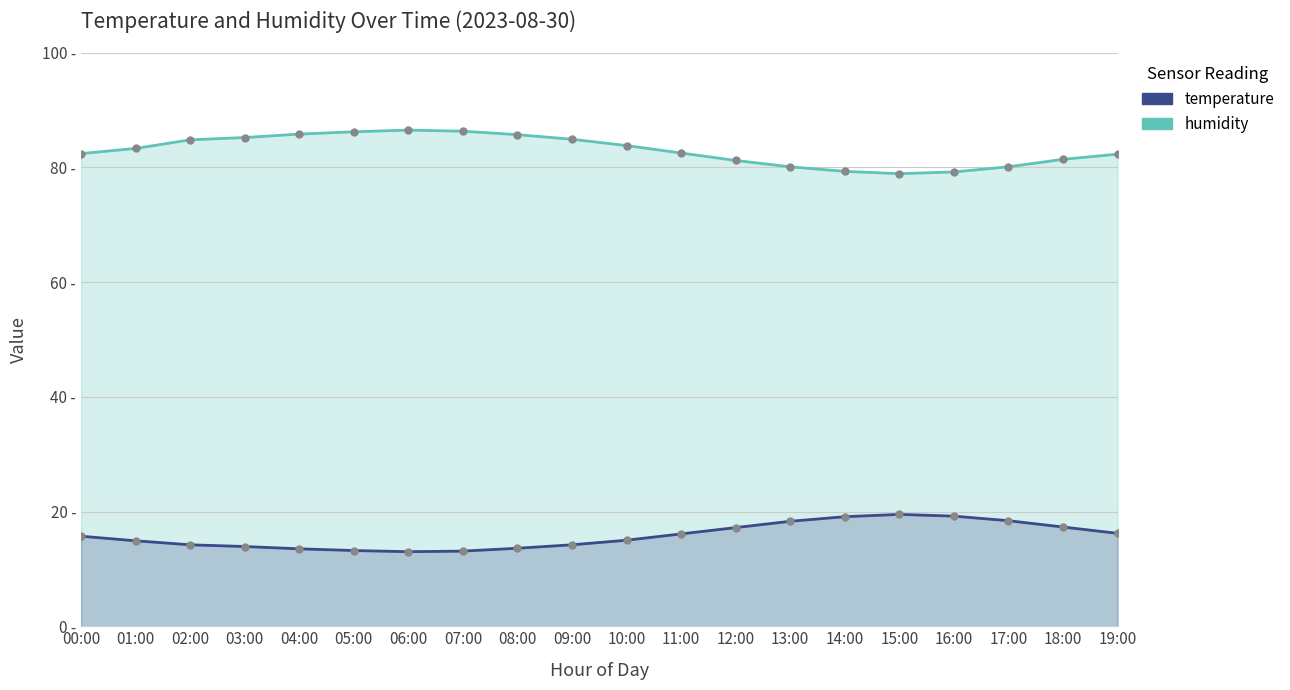

What value does the humidity series have at 16:00?

79.2